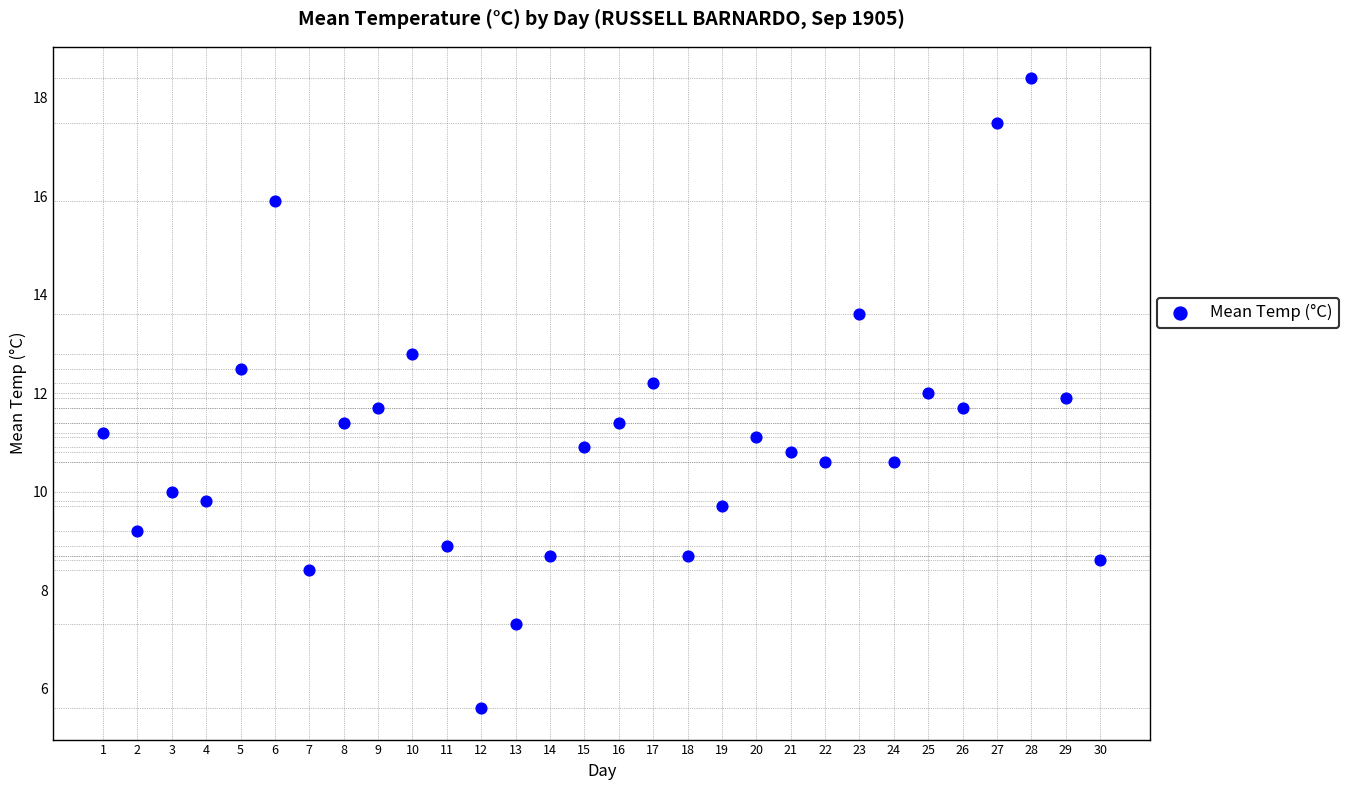

What is the range of X values (max minus min)?

29.0